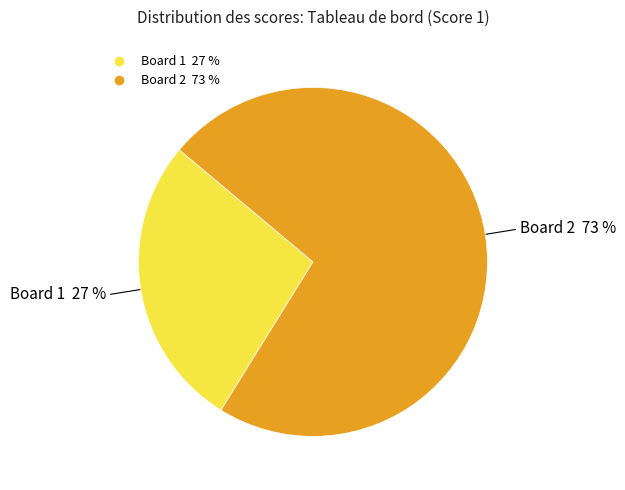

How many segments does this pie chart have?

2